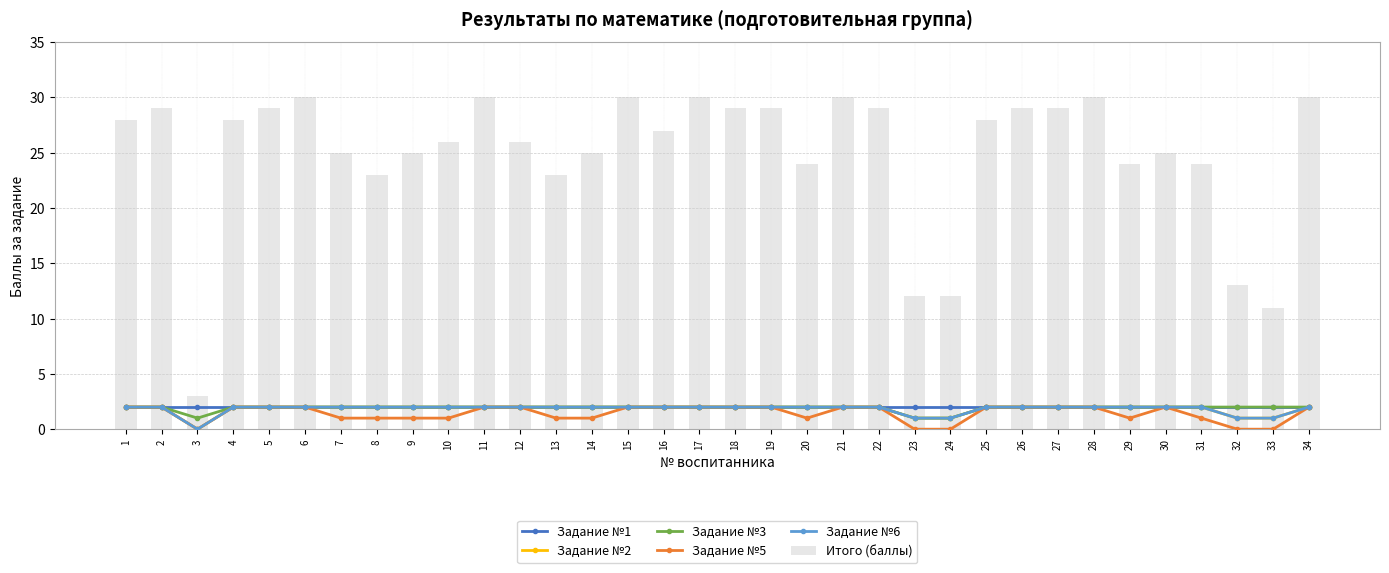

What is the difference between the maximum and minimum values in the Задание №5 series?

2